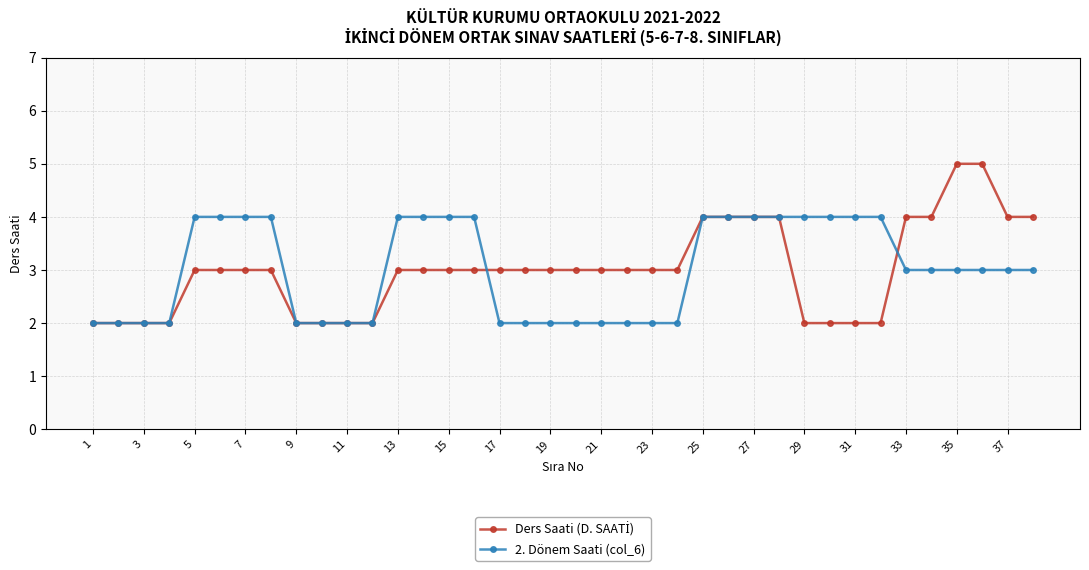

What is the greatest value displayed?

5